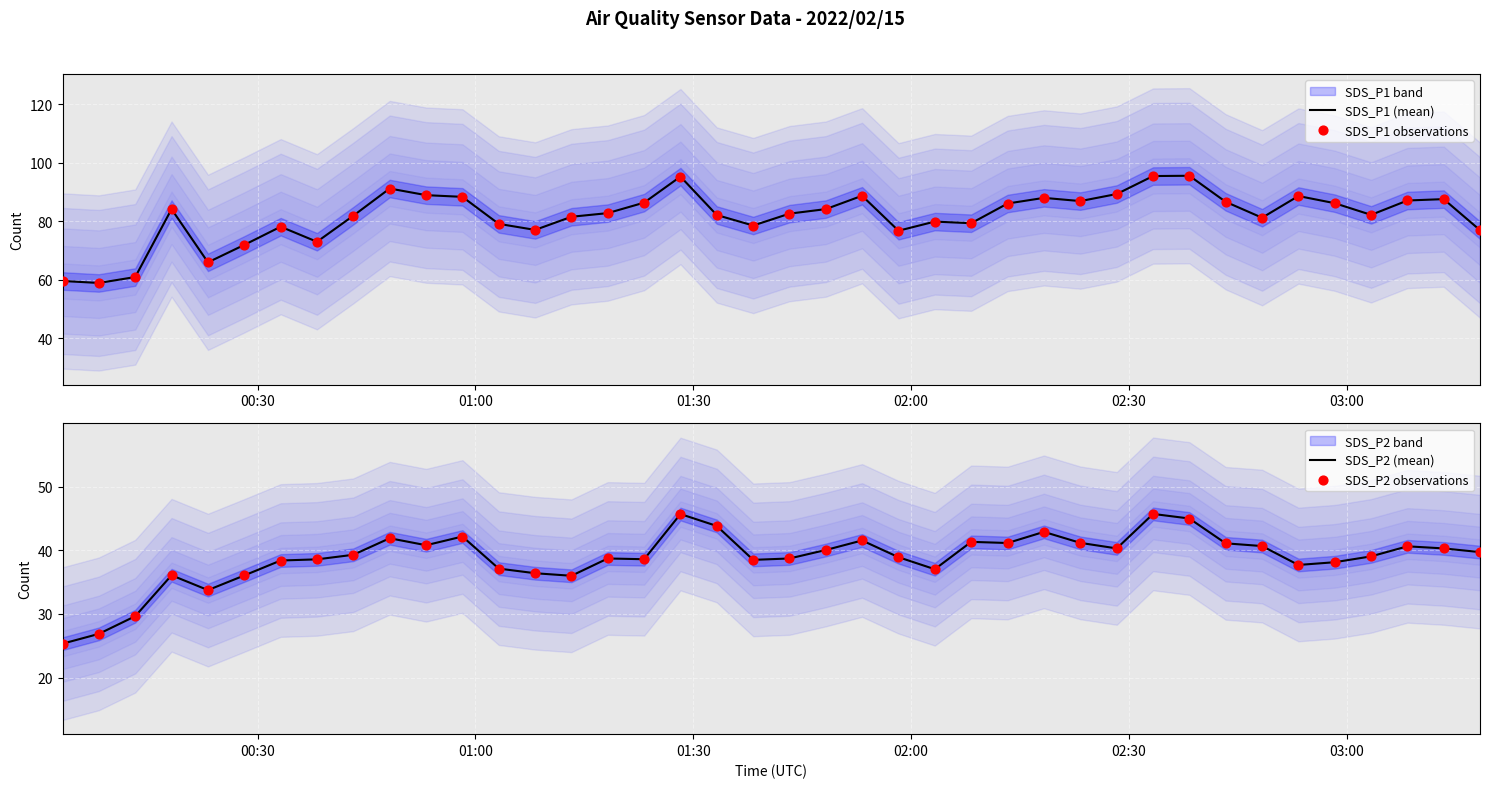

Which series has the largest total across all categories?

SDS_P1 (mean)